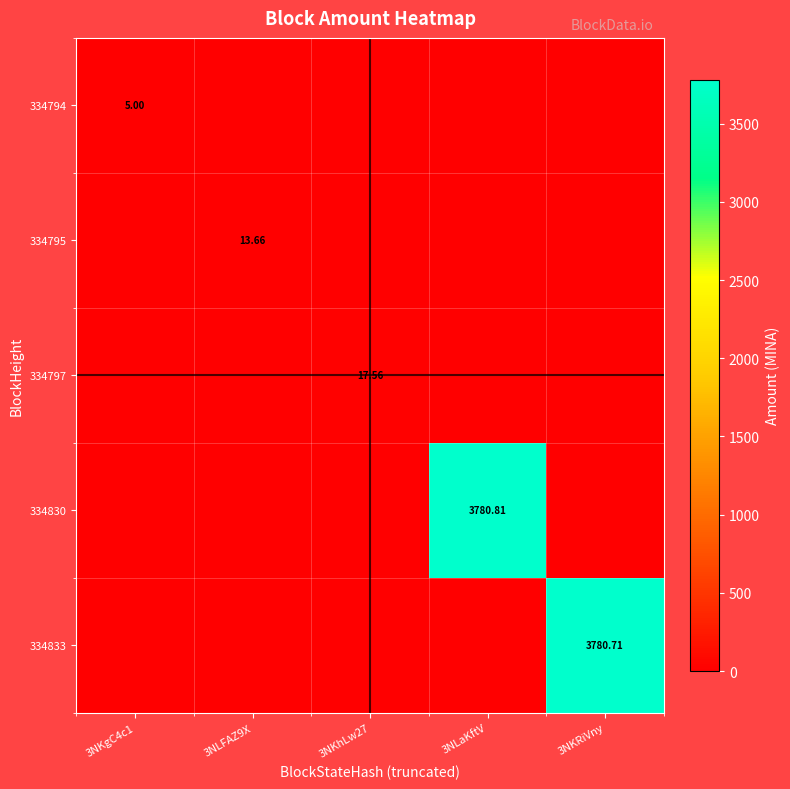

Which series has the largest total across all categories?

334830